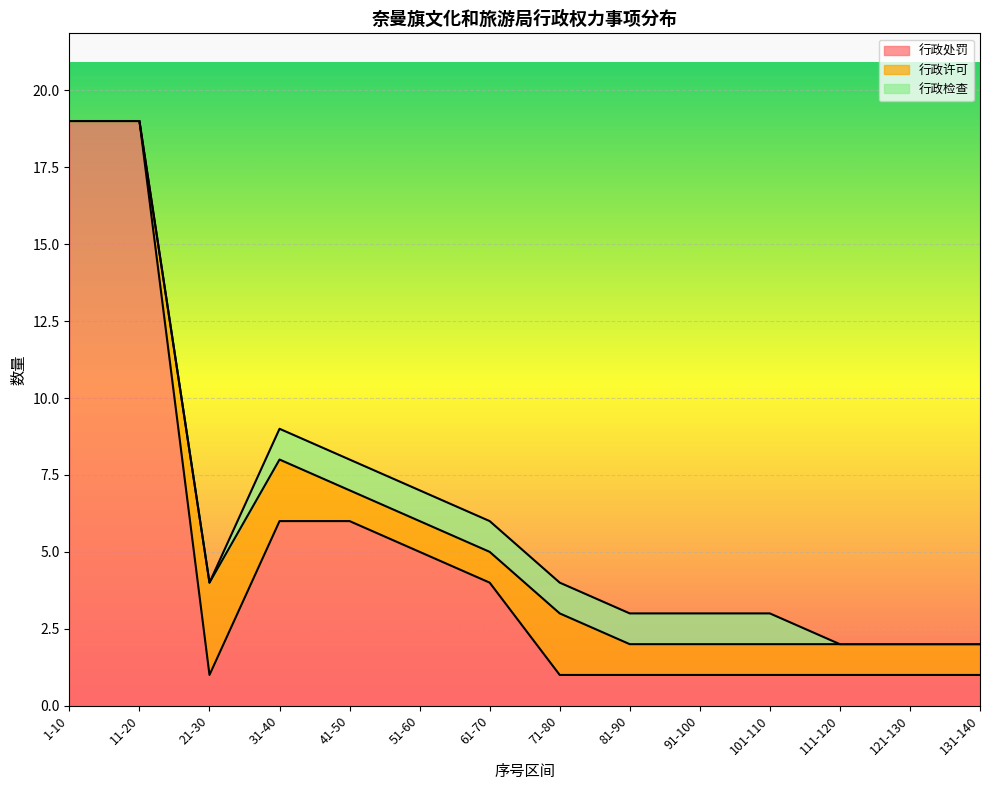

What position from the left is 91-100?

10